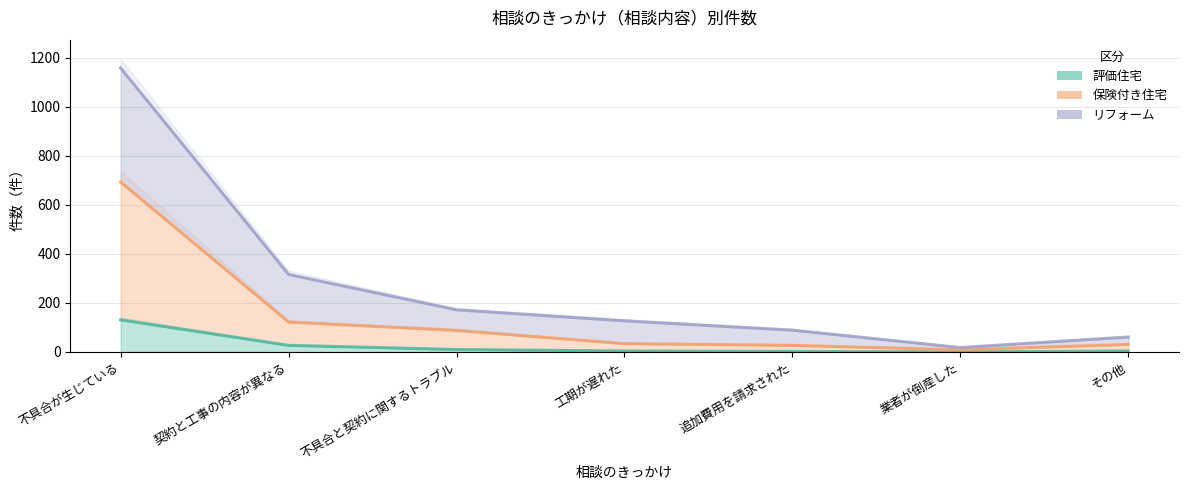

At which category is the sum across all series the highest?

不具合が生じている